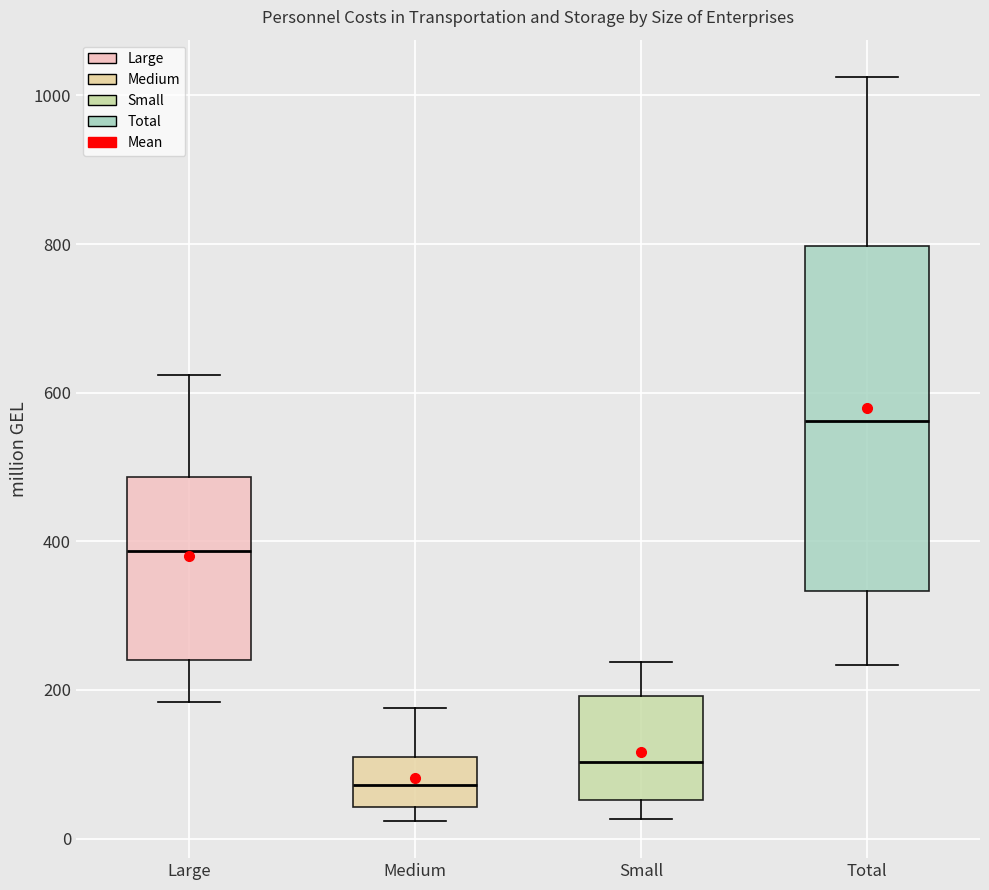

Which box is the tallest, from its lower edge to its upper edge?

Total